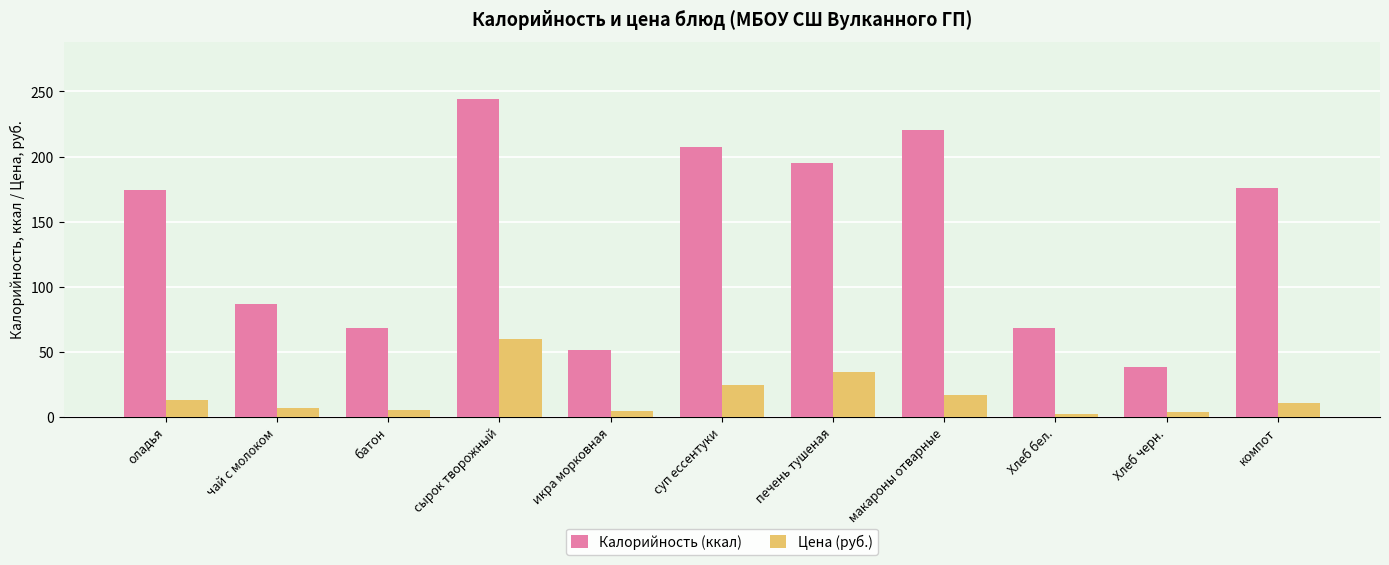

Rank the series at печень тушеная from highest to lowest value.

Калорийность (ккал), Цена (руб.)